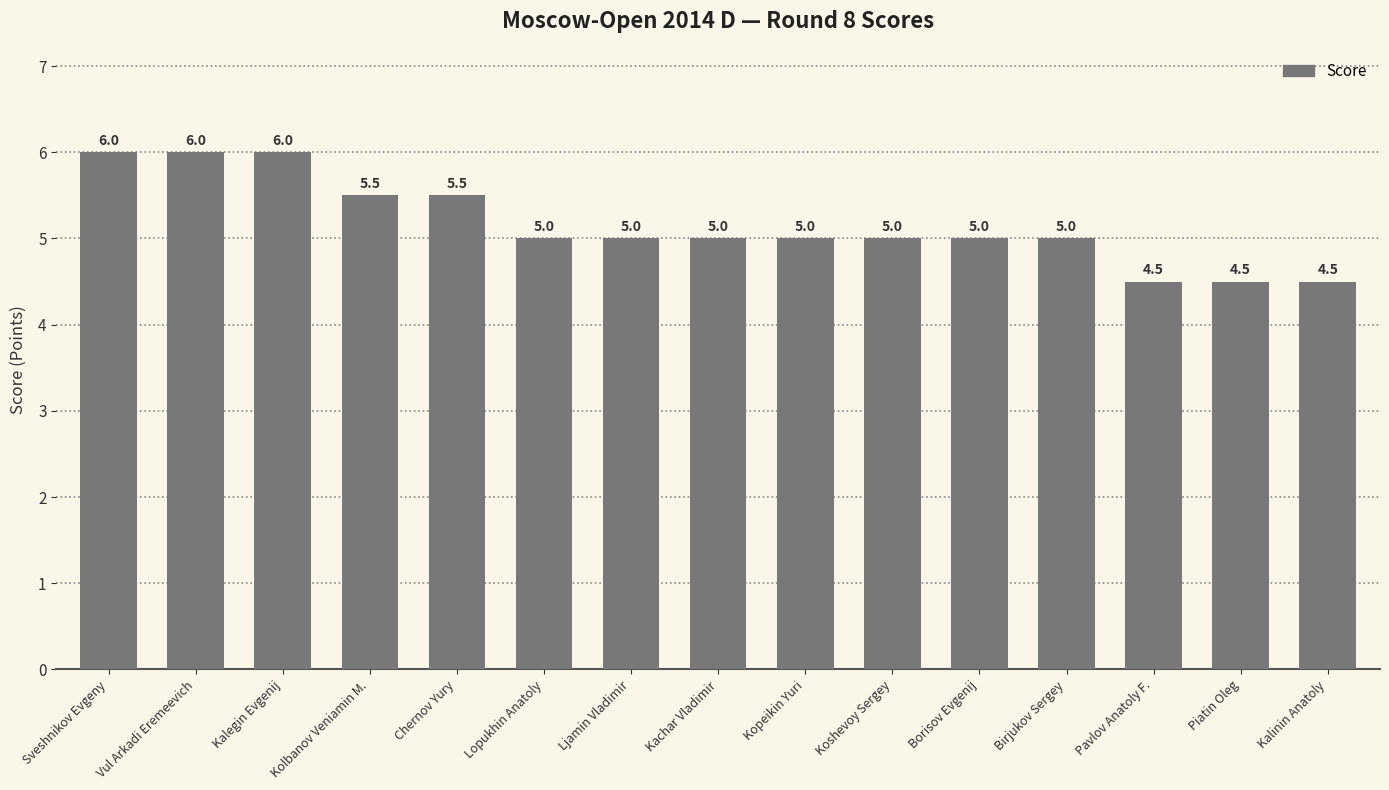

Reading right to left, what are all the values shown in this chart?

Kalinin Anatoly=4.5	Piatin Oleg=4.5	Pavlov Anatoly F.=4.5	Birjukov Sergey=5.0	Borisov Evgenij=5.0	Koshevoy Sergey=5.0	Kopeikin Yuri=5.0	Kachar Vladimir=5.0	Ljamin Vladimir=5.0	Lopukhin Anatoly=5.0	Chernov Yury=5.5	Kolbanov Veniamin M.=5.5	Kalegin Evgenij=6.0	Vul Arkadi Eremeevich=6.0	Sveshnikov Evgeny=6.0